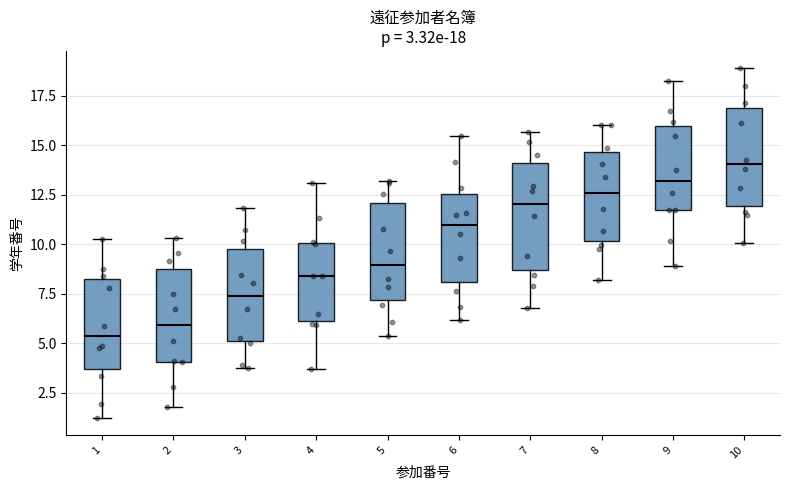

Which box has the lowest median line?

1